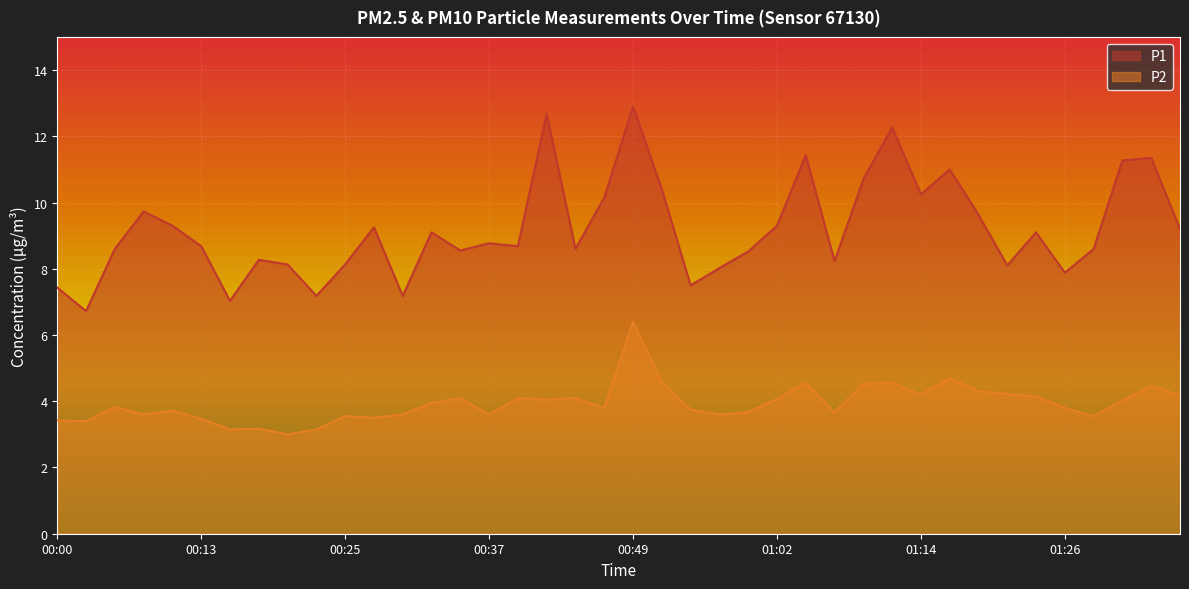

True or false: P1 has a value of 7.0 at 00:15.

True